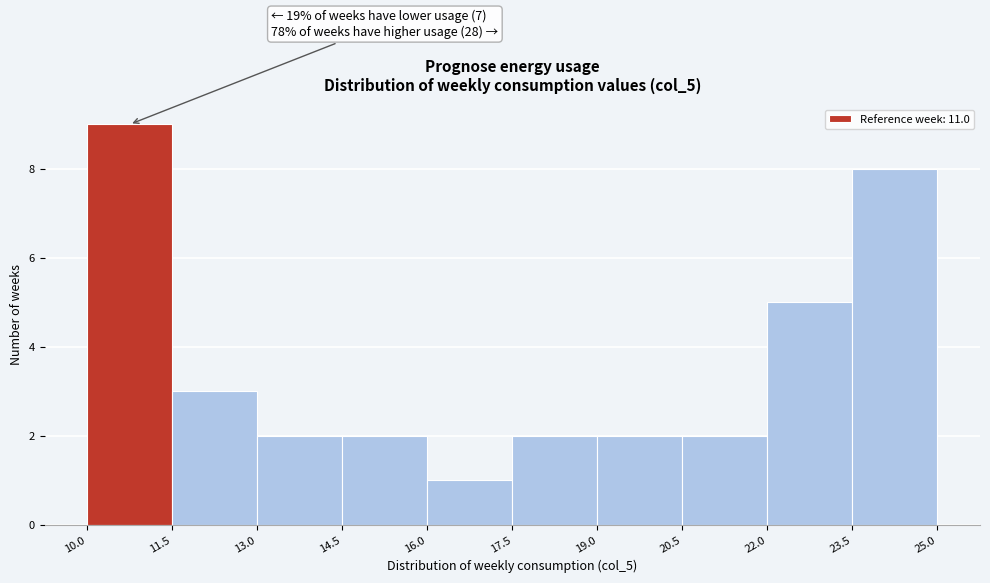

Over which range of the x-axis is the bar tallest?

10.0 to 11.5